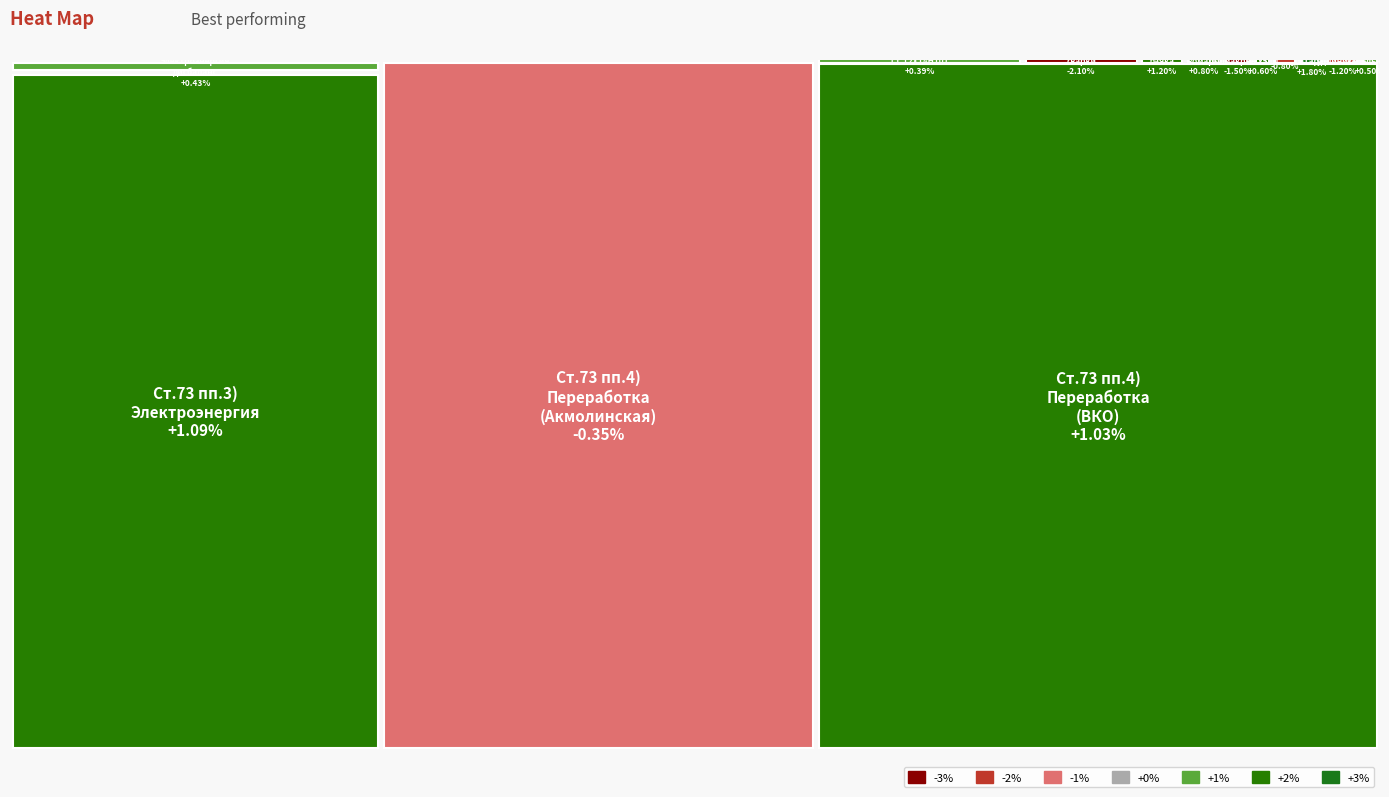

What is the sum of all Ст.73 п. 1, подпункт 4) values?

8000.0